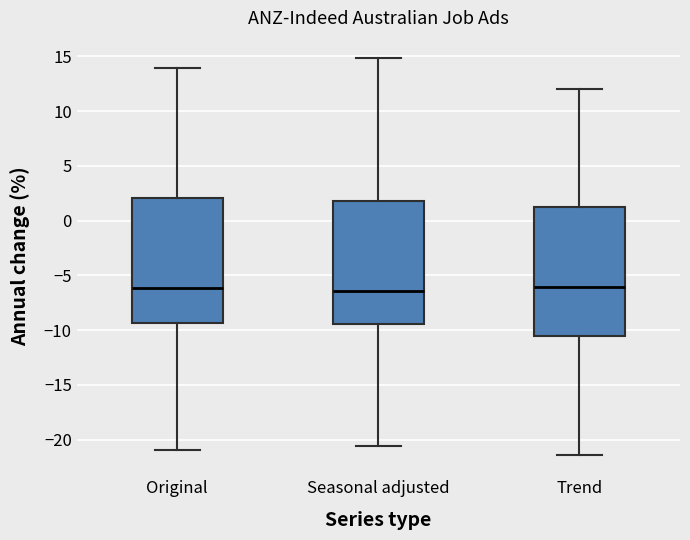

Reading left to right, transcribe this box plot: for each box, give where its median line is, the range the box spans, and where its two whiskers end, as read against the y-axis. The values are not printed on the chart, so give them approximately, as read against the axis.

Original: median -6.0, box -9.5 to 2.0, whiskers -21.0 to 14.0
Seasonal adjusted: median -6.5, box -9.5 to 2.0, whiskers -20.5 to 15.0
Trend: median -6.0, box -10.5 to 1.0, whiskers -21.5 to 12.0